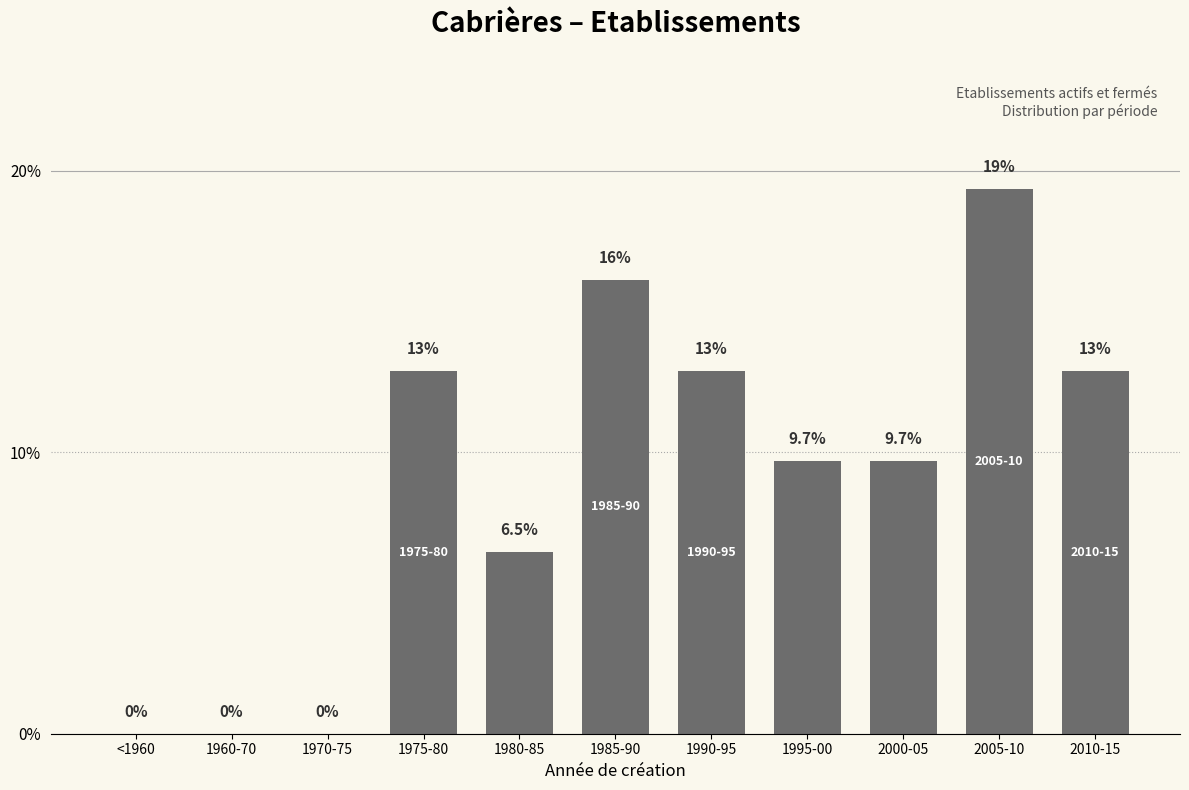

Reading right to left, what are all the values shown in this chart?

2010-15=12.9	2005-10=19.4	2000-05=9.7	1995-00=9.7	1990-95=12.9	1985-90=16.1	1980-85=6.5	1975-80=12.9	1970-75=0.0	1960-70=0.0	<1960=0.0